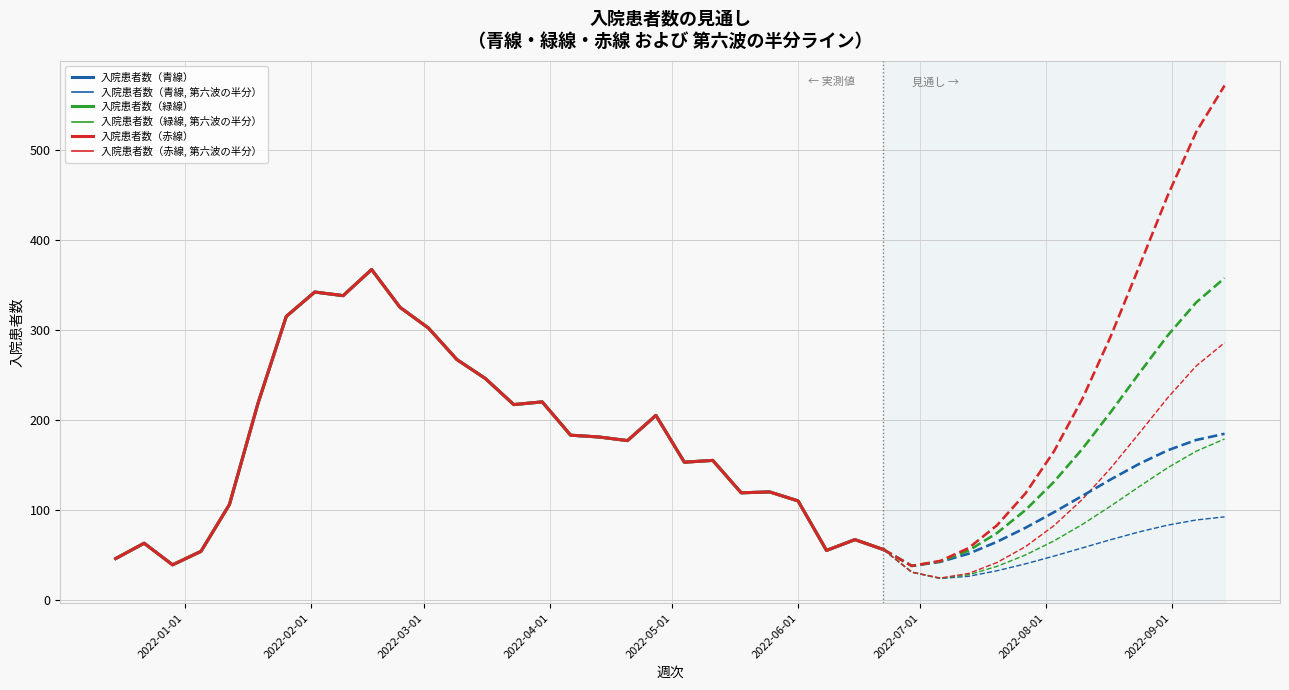

True or false: 入院患者数（赤線, 第六波の半分） and 入院患者数（緑線） cross at least once.

False